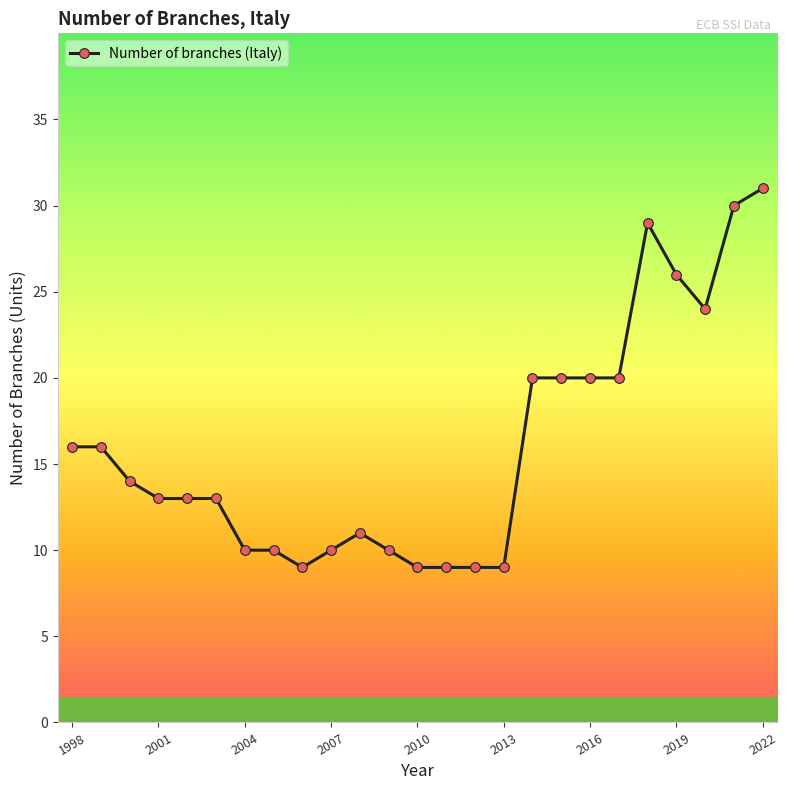

What is the smallest value displayed?

9